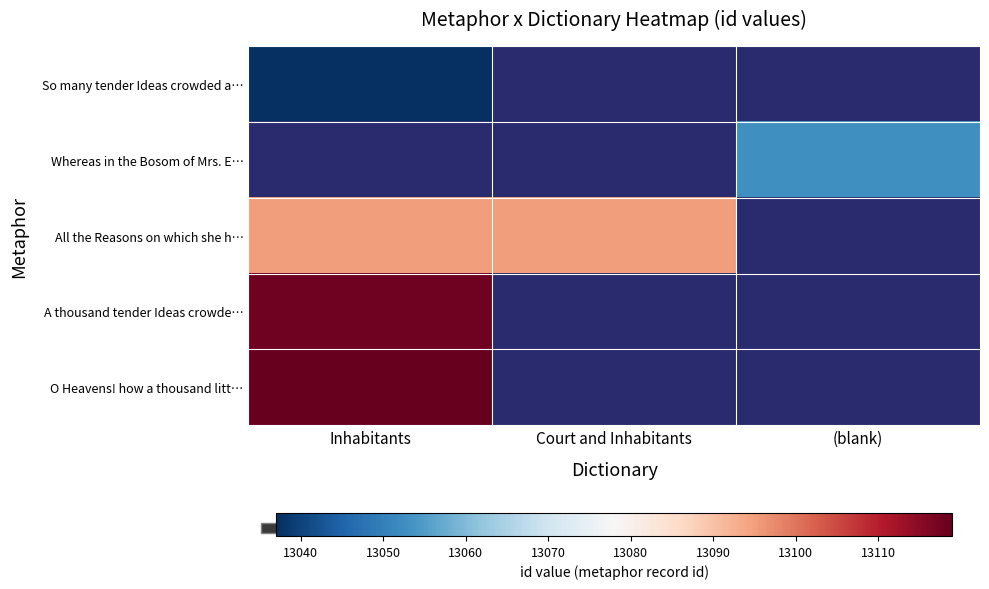

List the series in order of their peak value, highest first.

O Heavens! how a thousand litt…, A thousand tender Ideas crowde…, So many tender Ideas crowded a…, Whereas in the Bosom of Mrs. E…, All the Reasons on which she h…